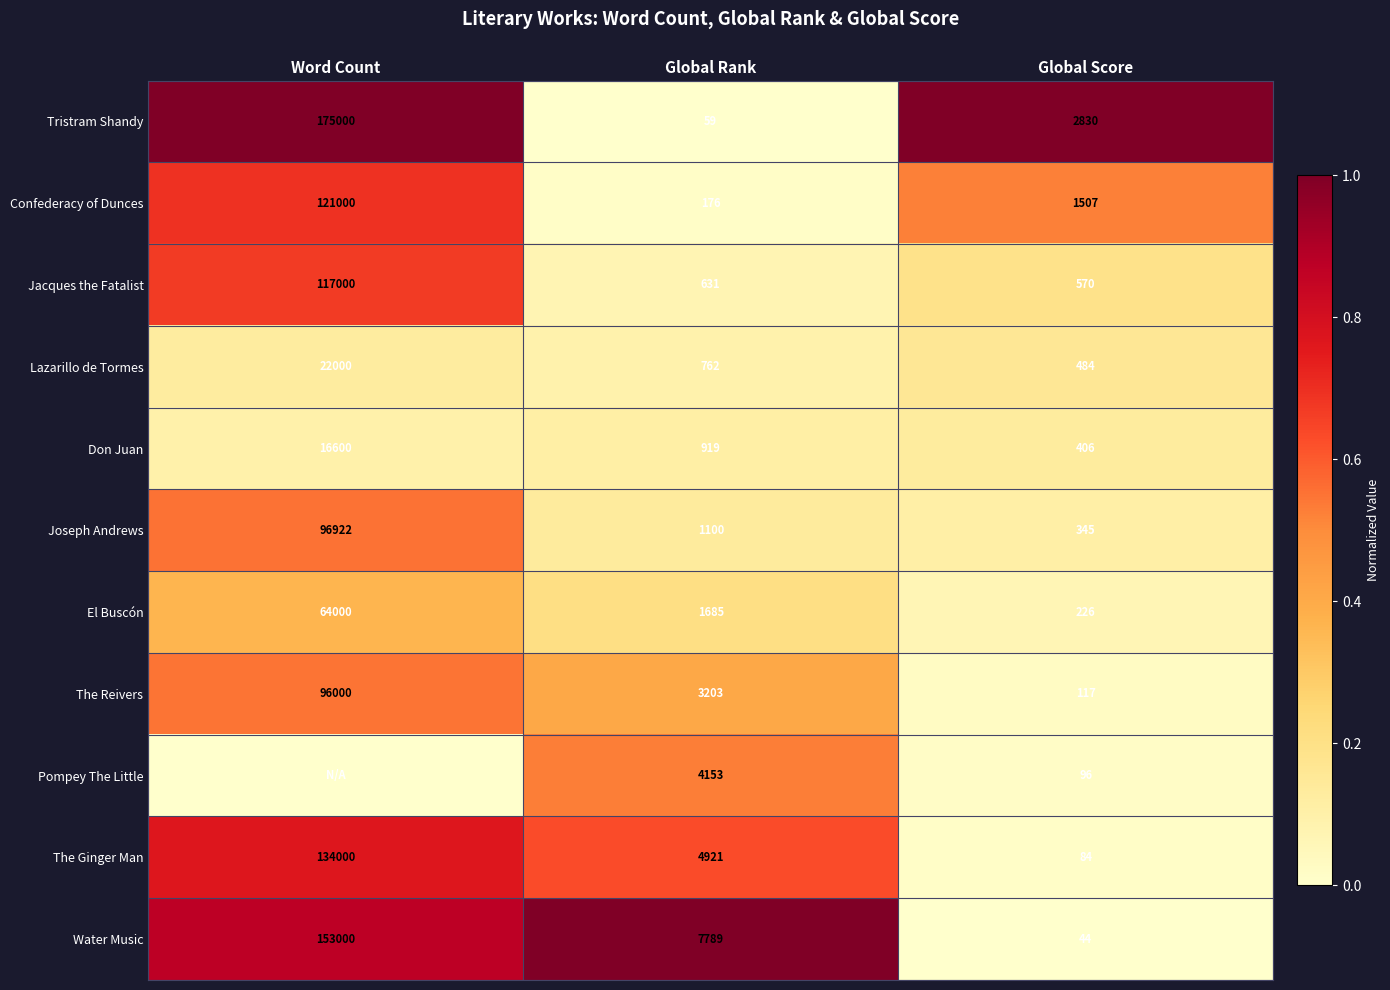

Between Global Rank and Global Score, which series saw the biggest shift?

Water Music